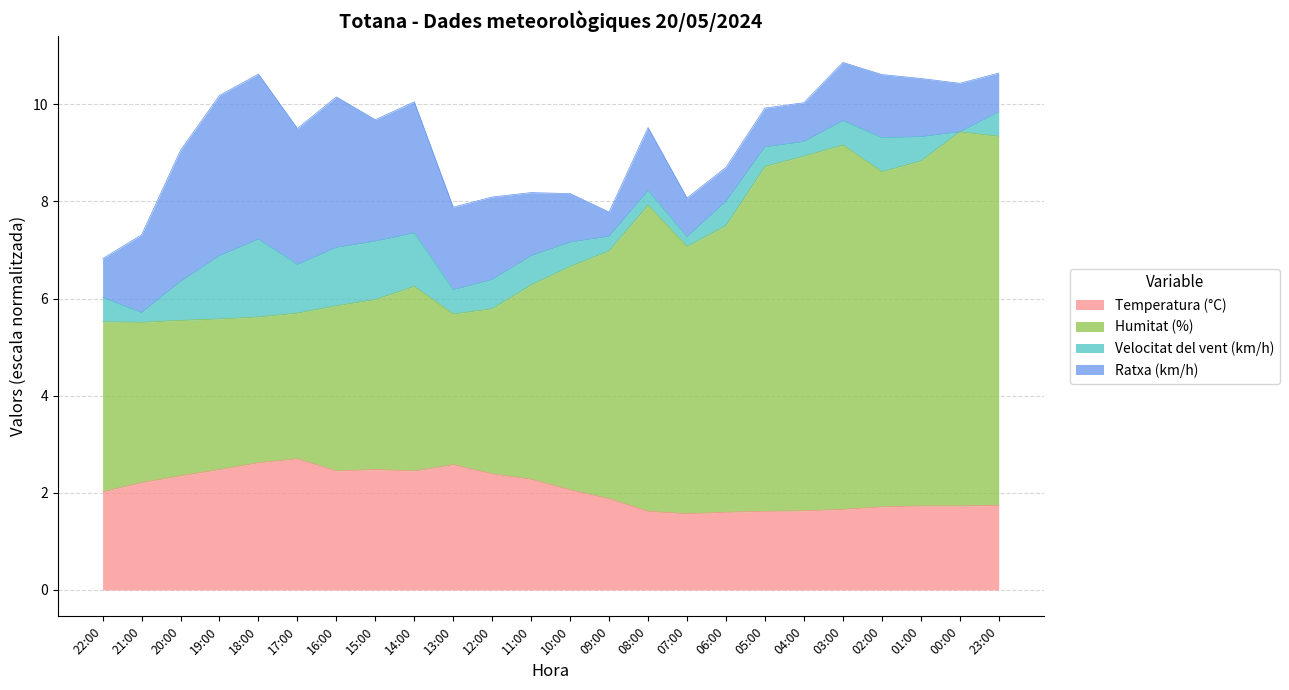

What is the difference between the Humitat (%) values at 23:00 and 22:00?

3.8